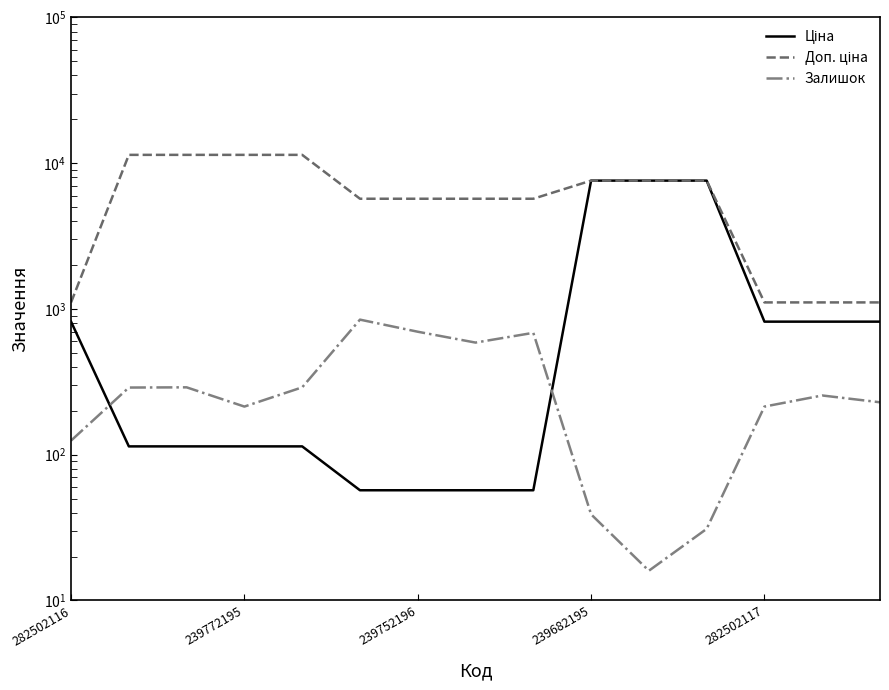

What is the difference between the highest and lowest values at 7?

5647.9